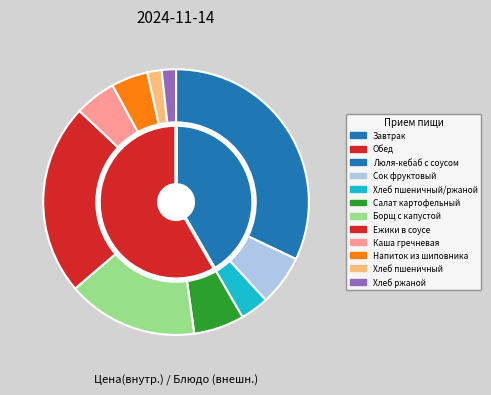

Is it true that Хлеб пшеничный/ржаной is 1% of the pie?

False